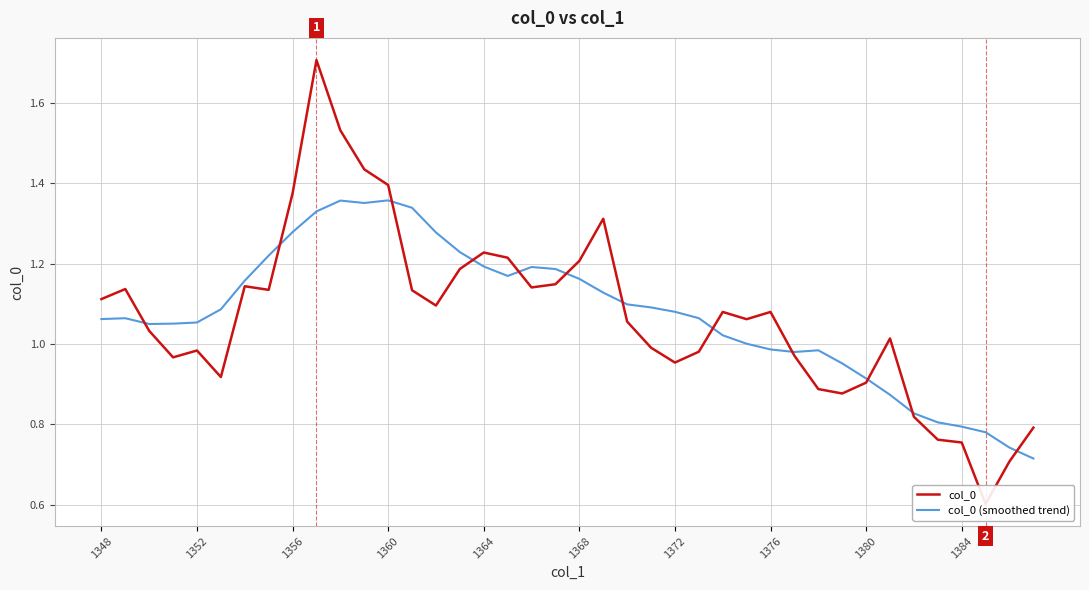

The value of col_0 (smoothed trend) at 1372 is 0.6. True or false?

False